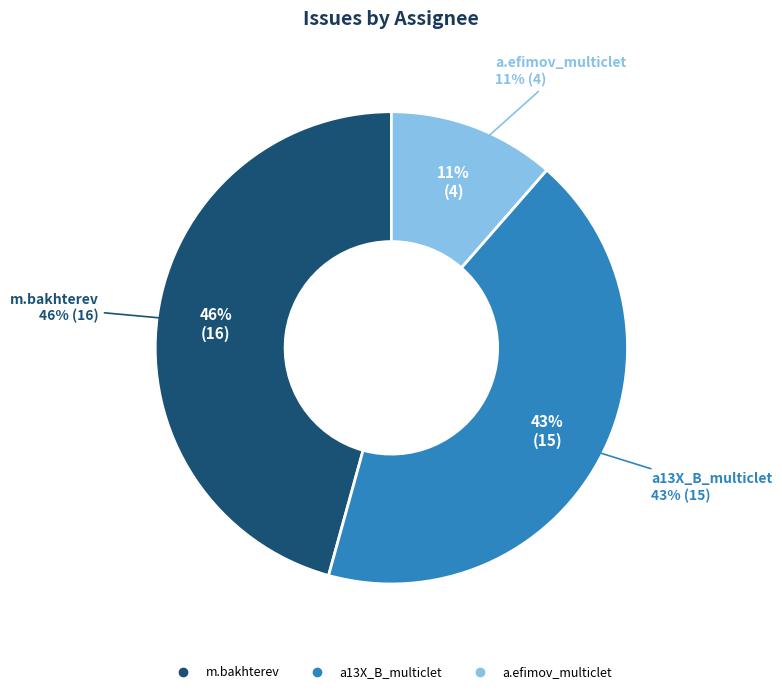

How many slices are in this pie chart?

3